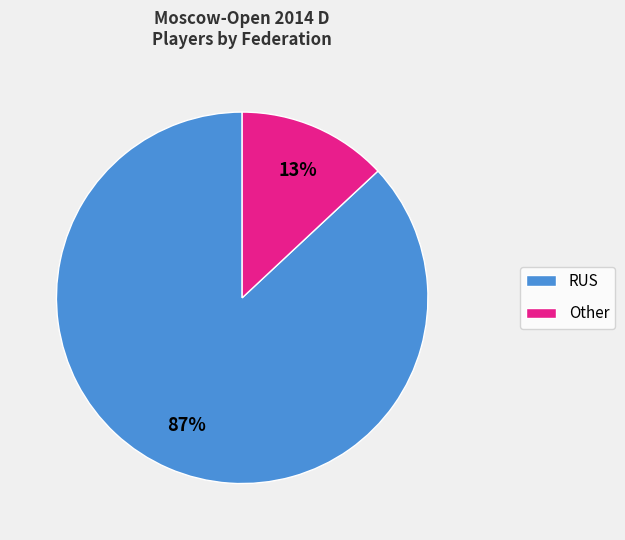

Which slice is the smallest?

Other